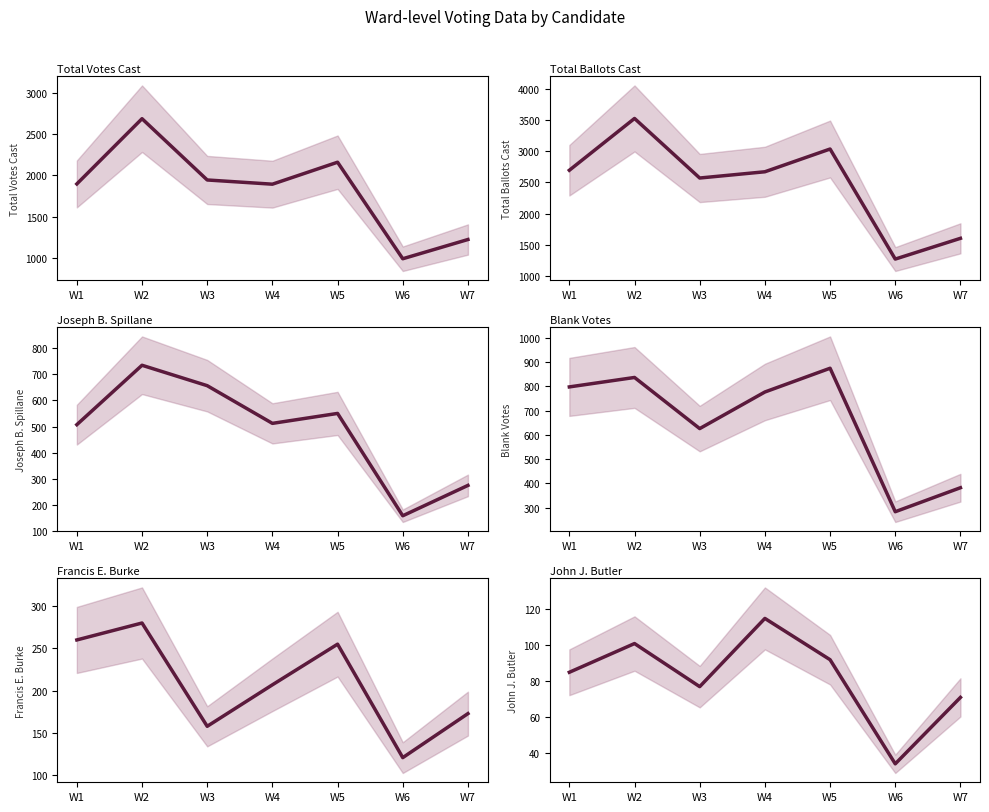

Is the value of Francis E. Burke at W6 greater than the value of John J. Butler at W7?

Yes